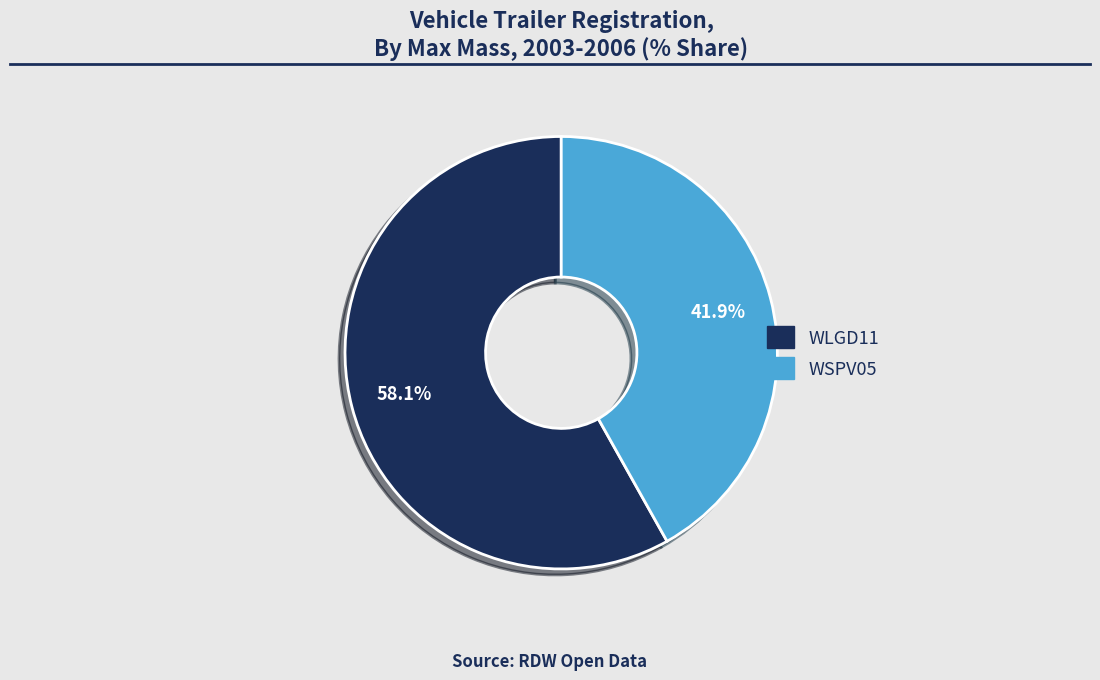

What percentage is the WLGD11 slice, to the nearest percent?

58%